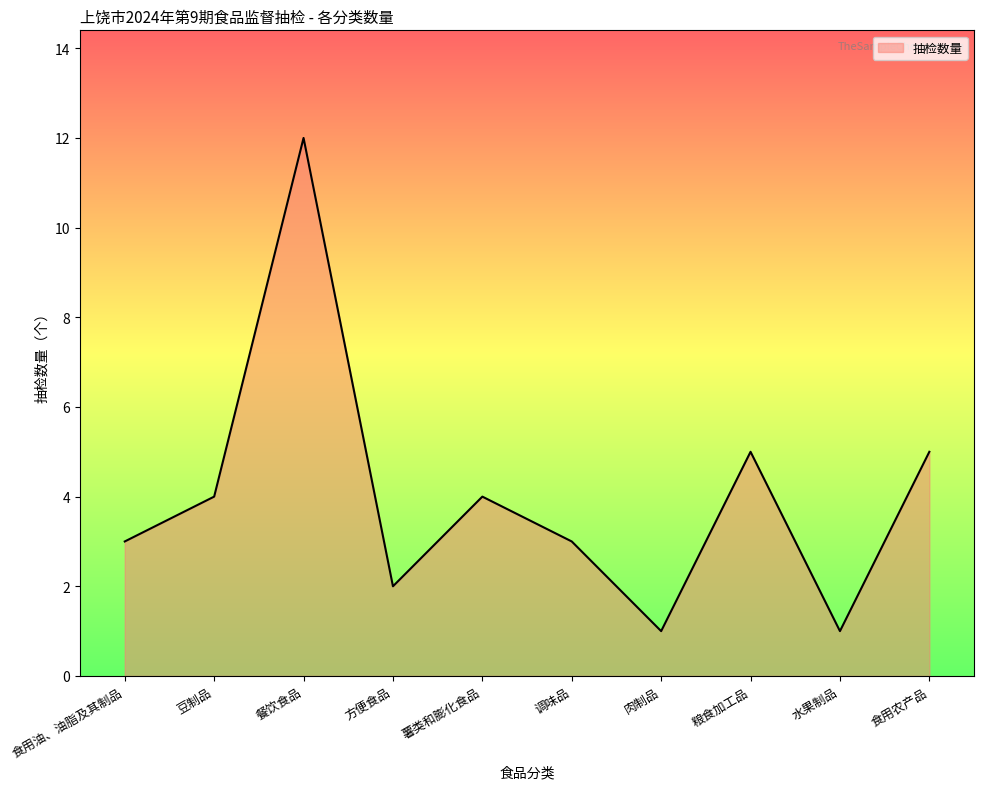

What position from the right is 粮食加工品?

3